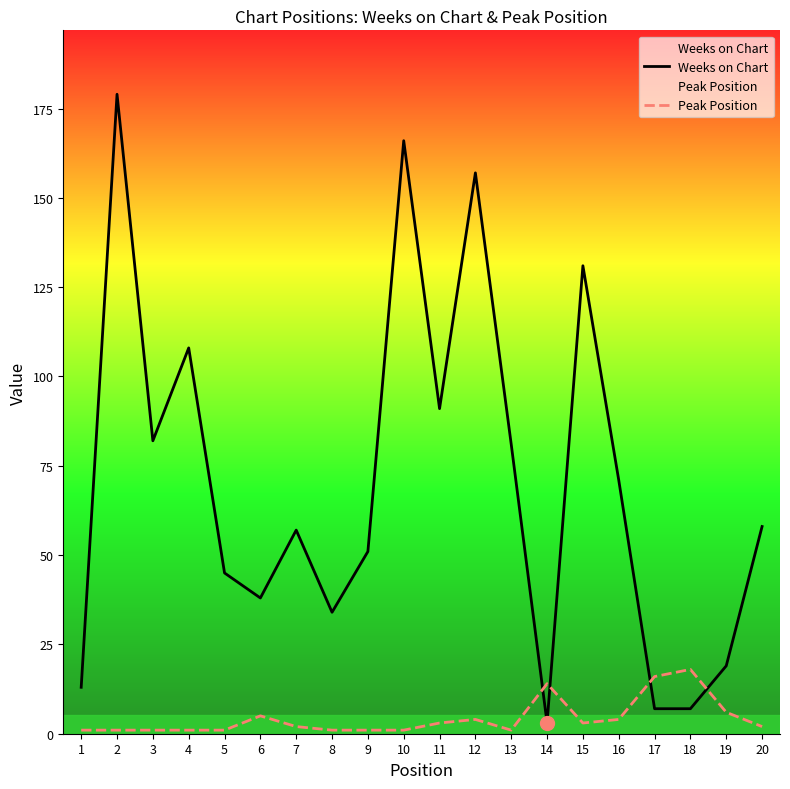

Which series reaches the maximum Y coordinate?

Weeks on Chart